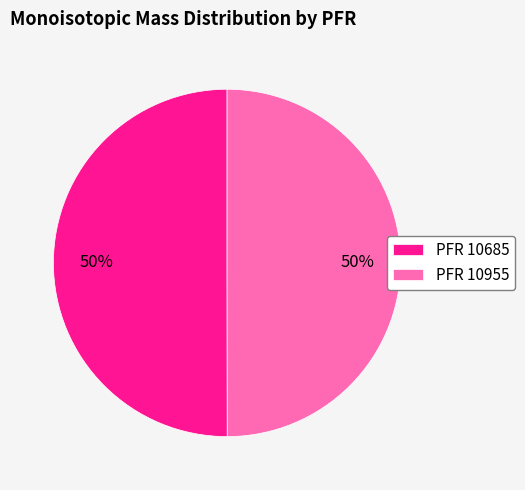

What percentage is the PFR 10955 slice, to the nearest percent?

50%